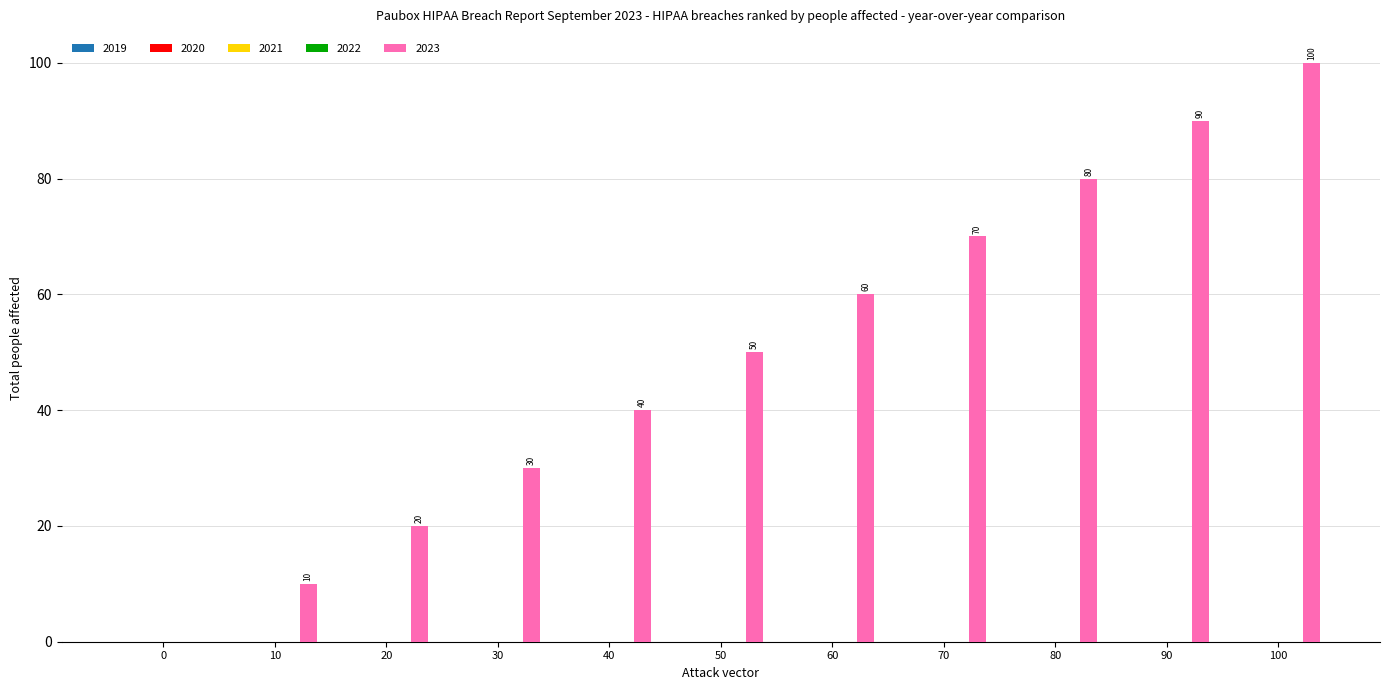

What is the sum of all values?

550